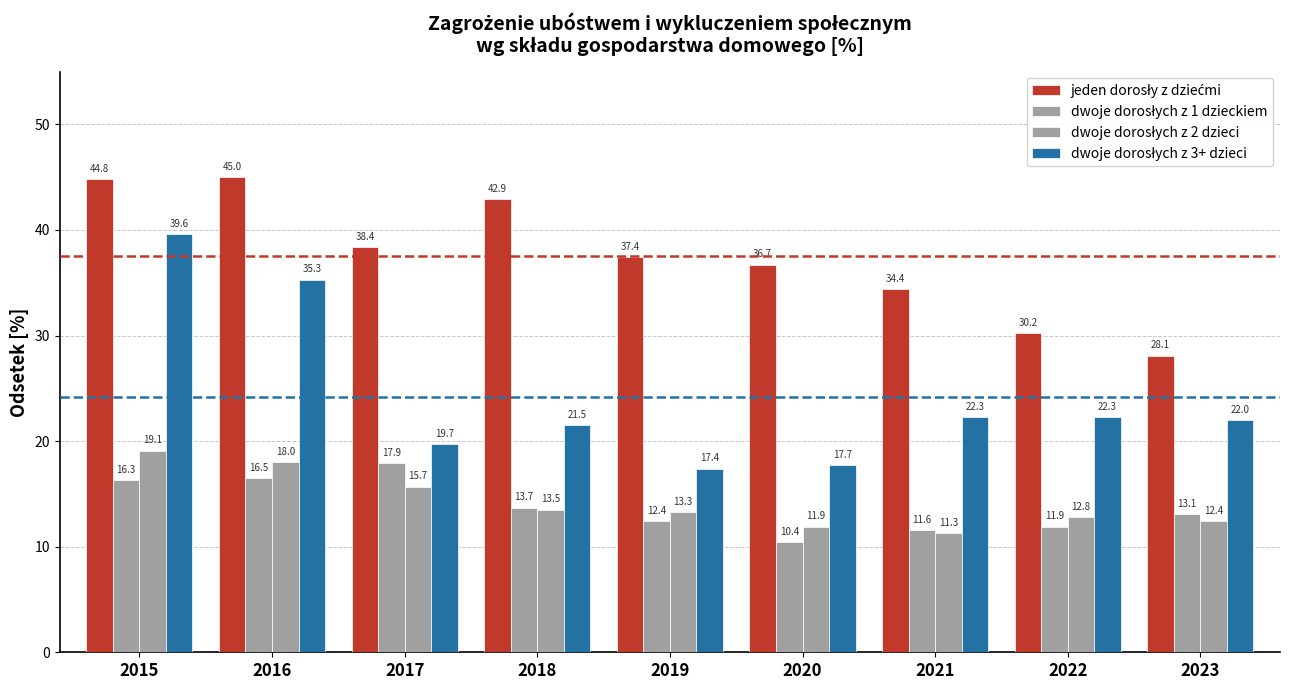

At which category is the sum across all series the highest?

2015